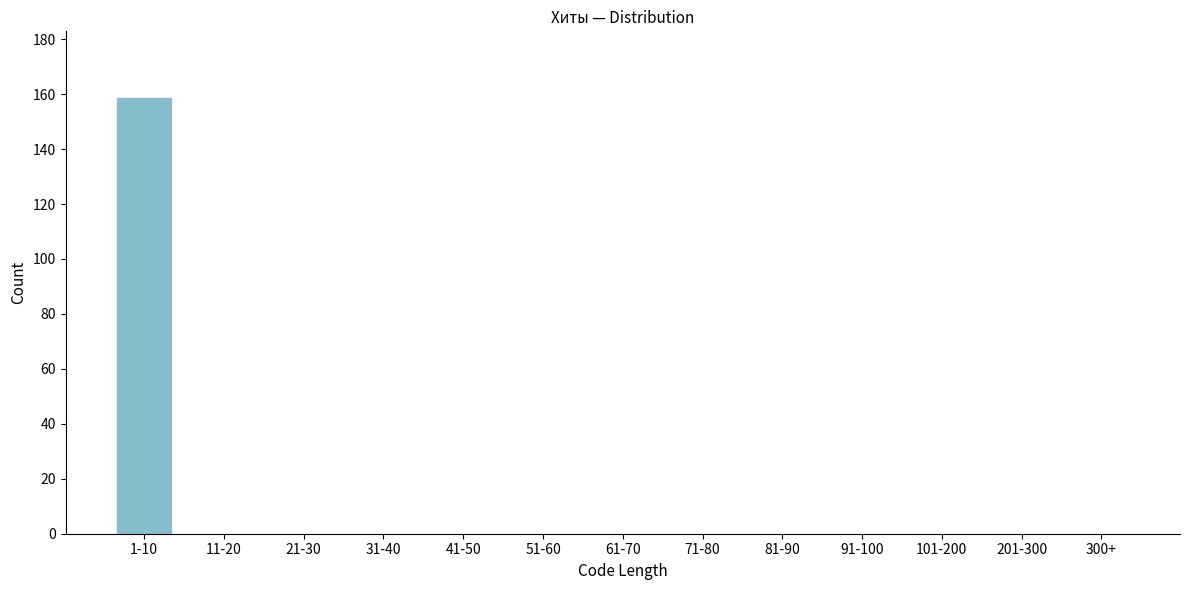

Reading left to right, list all the values displayed in this chart.

1-10=159	11-20=0	21-30=0	31-40=0	41-50=0	51-60=0	61-70=0	71-80=0	81-90=0	91-100=0	101-200=0	201-300=0	300+=0